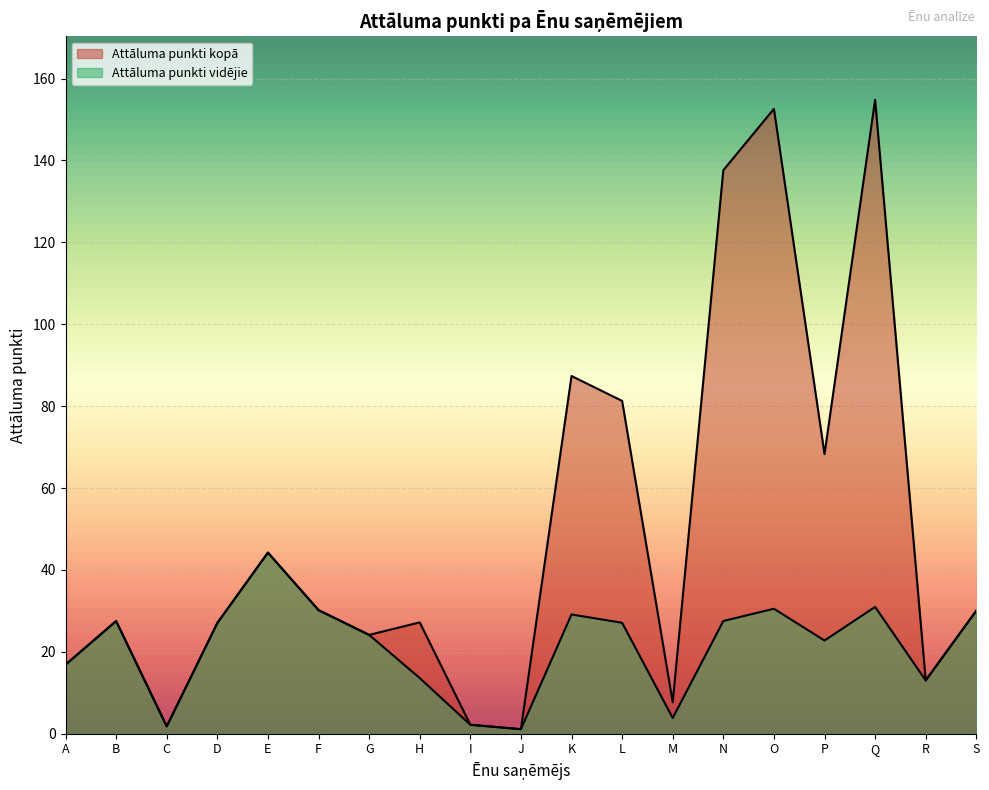

How many lines are shown in the chart?

2